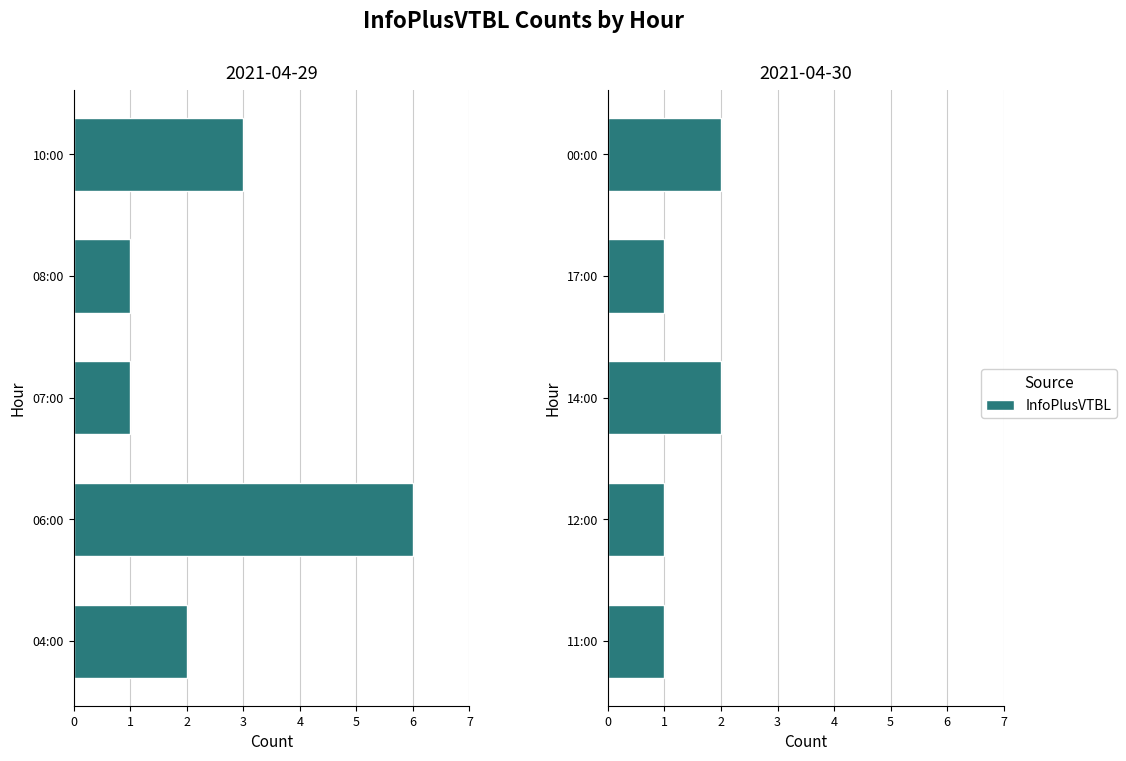

Count the values in the range 1 to 2.

5